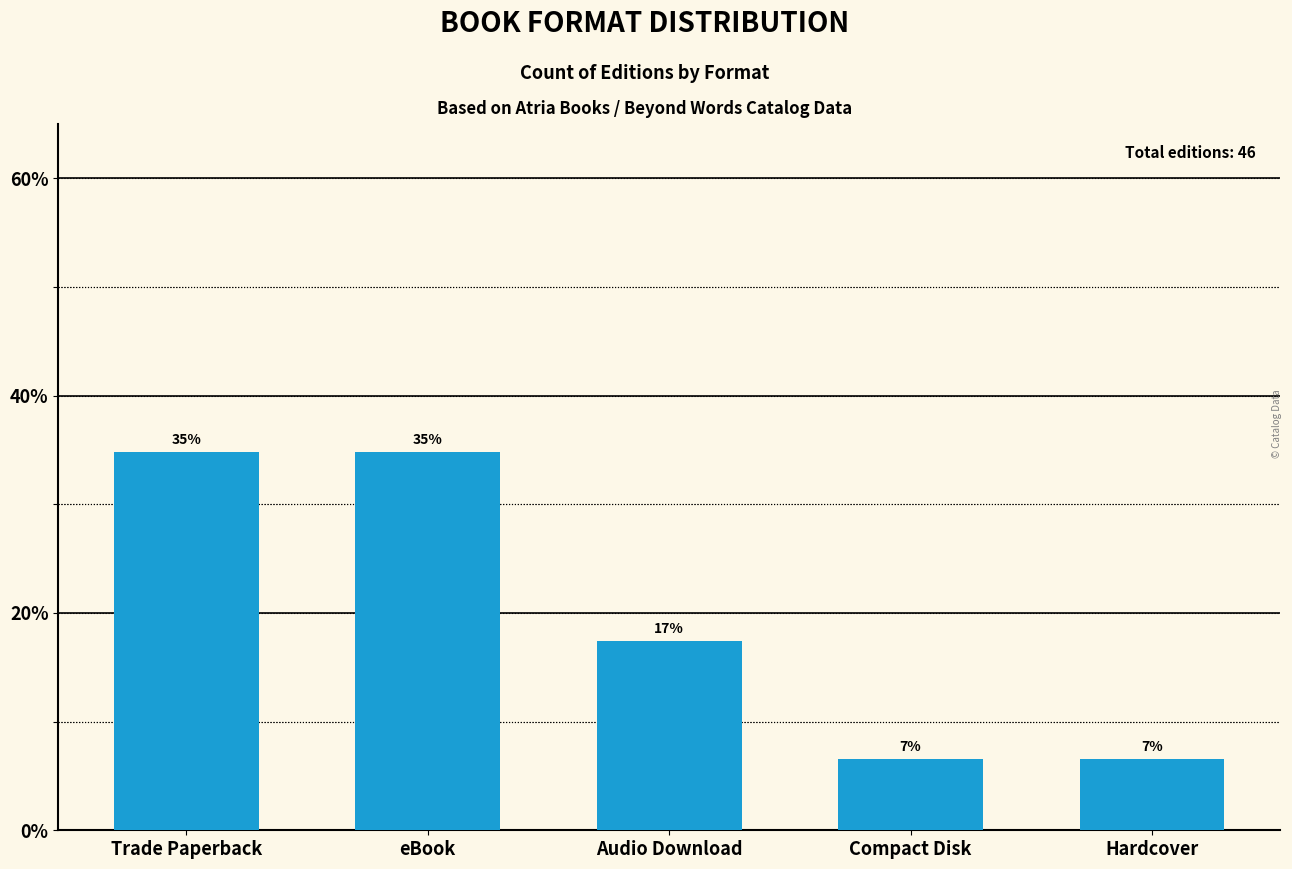

Reading right to left, what are all the values shown in this chart?

6.5	6.5	17.4	34.8	34.8